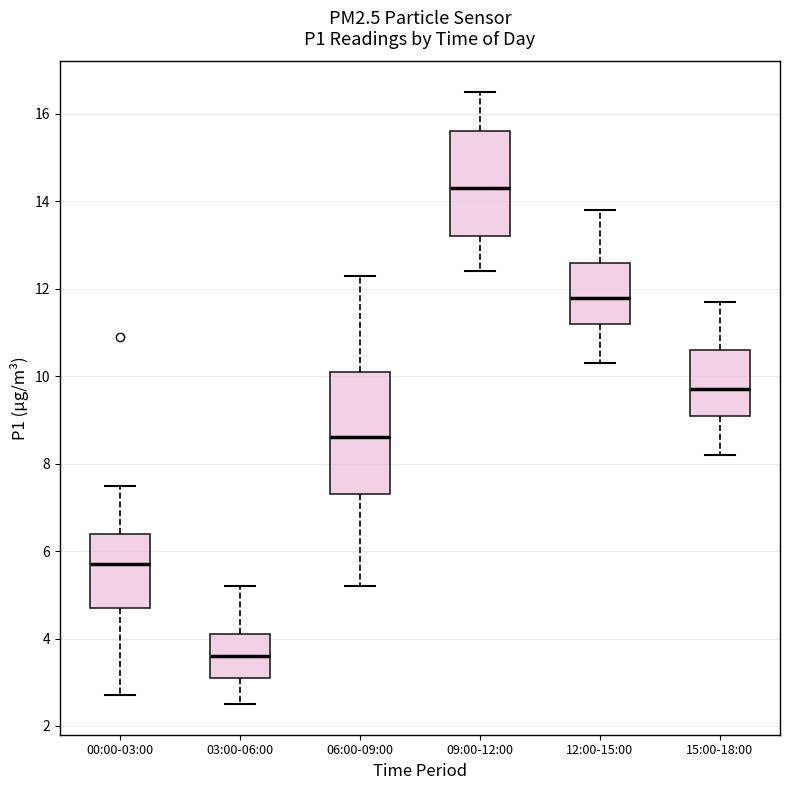

Reading left to right, read every box against the y-axis: the position of its median line, the range the box covers, and the ends of its whiskers. The values are not printed on the chart, so give them approximately, as read against the axis.

00:00-03:00: median 5.8, box 4.8 to 6.4, whiskers 2.8 to 7.6
03:00-06:00: median 3.6, box 3.2 to 4.2, whiskers 2.6 to 5.2
06:00-09:00: median 8.6, box 7.4 to 10.2, whiskers 5.2 to 12.4
09:00-12:00: median 14.4, box 13.2 to 15.6, whiskers 12.4 to 16.6
12:00-15:00: median 11.8, box 11.2 to 12.6, whiskers 10.4 to 13.8
15:00-18:00: median 9.8, box 9.2 to 10.6, whiskers 8.2 to 11.8